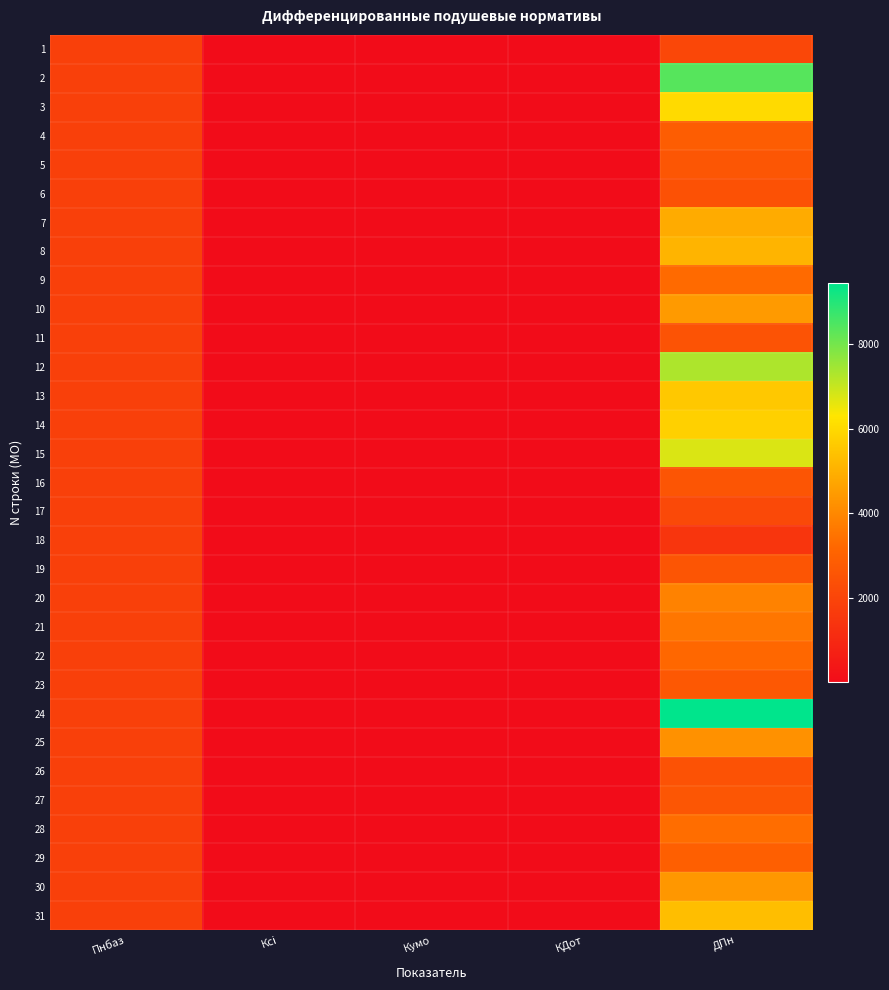

At КДот, list the series in order from largest to smallest.

28, 29, 30, 31, 26, 1, 2, 3, 4, 5, 6, 7, 8, 9, 10, 11, 12, 13, 14, 15, 16, 17, 18, 19, 20, 21, 22, 23, 24, 25, 27